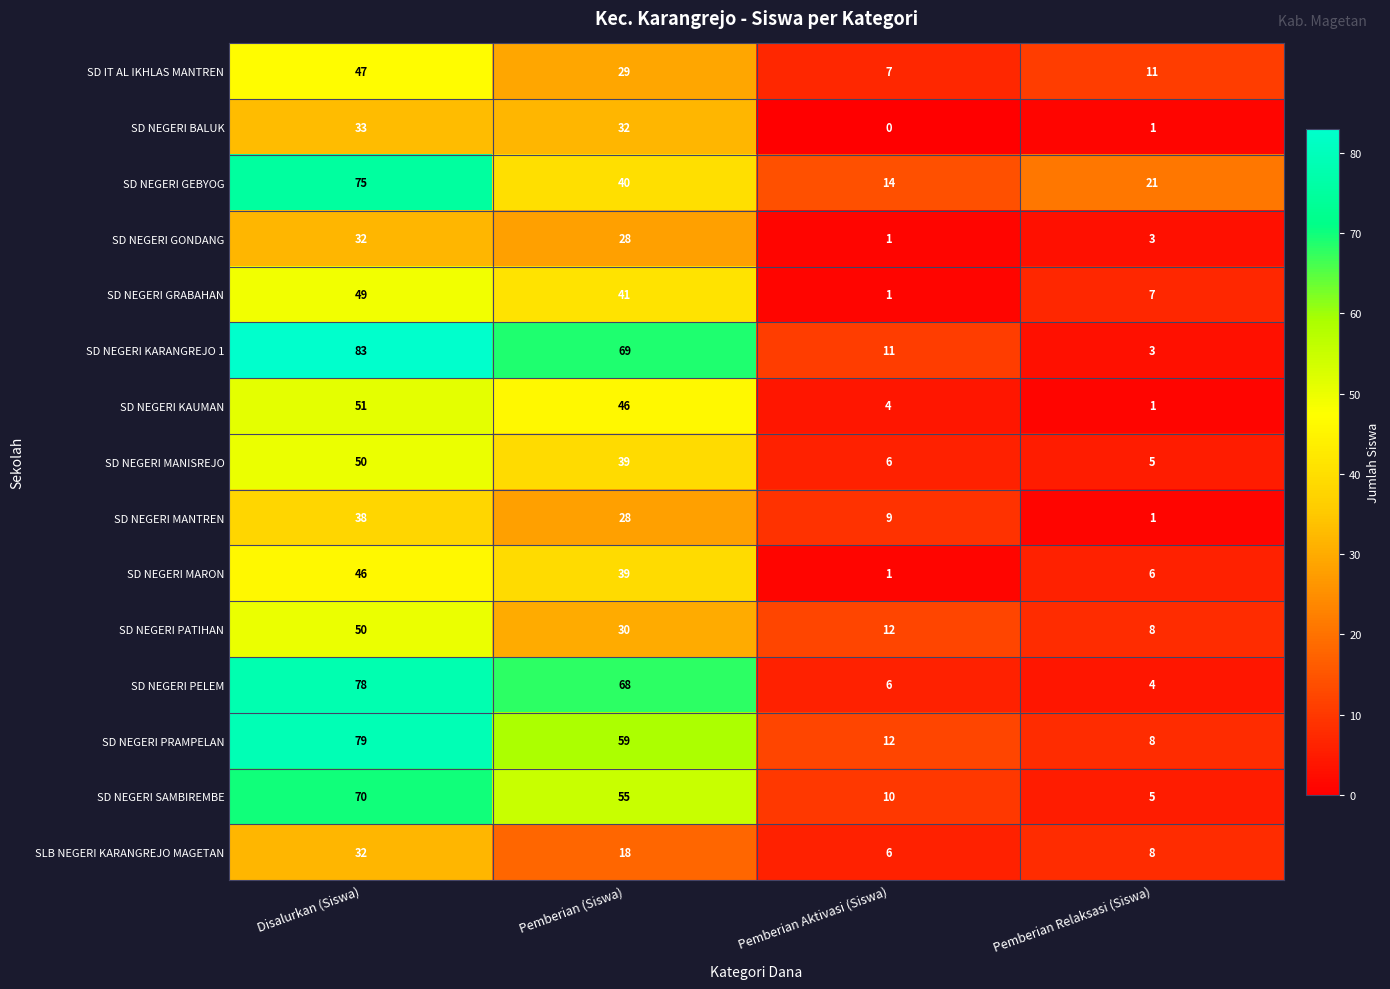

The value of SD NEGERI MANTREN at Disalurkan (Siswa) is 51. True or false?

False